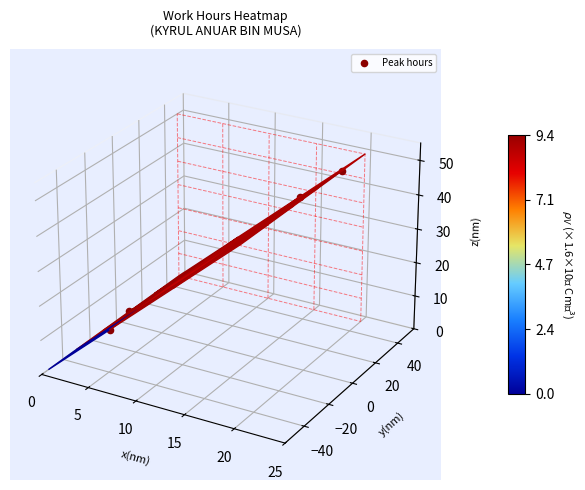

What is the average value of the 9 series?

1.3